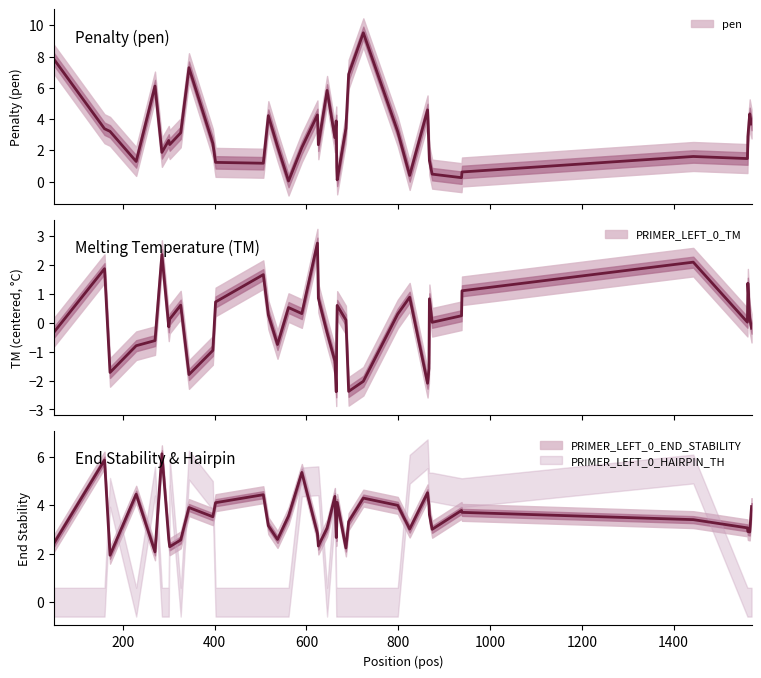

In PRIMER_LEFT_0_TM, how many points are lower than both neighbors (excluding endpoints)?

10